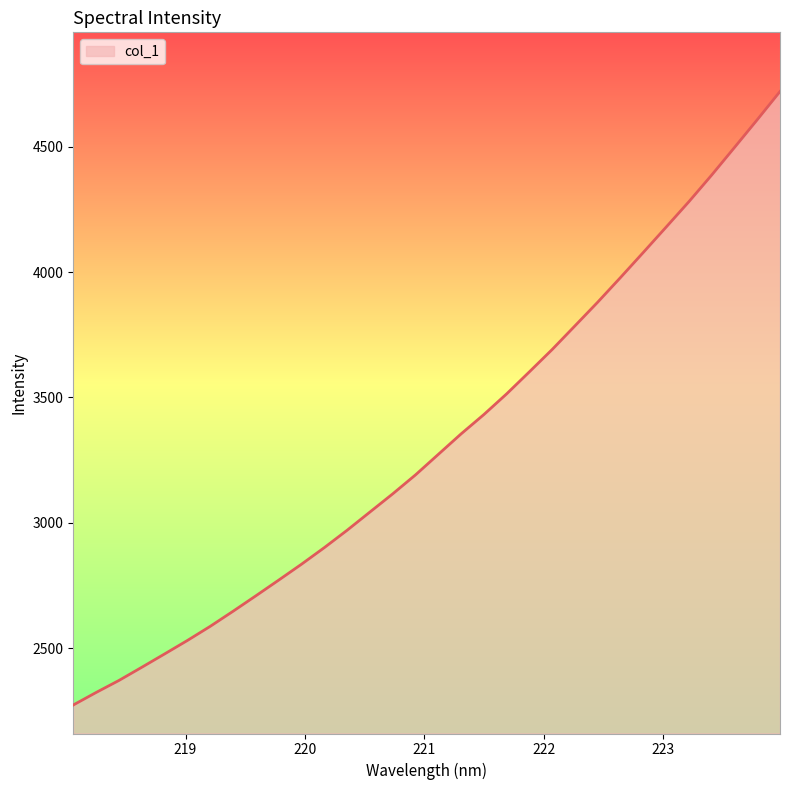

What is the smallest value displayed?

2273.5